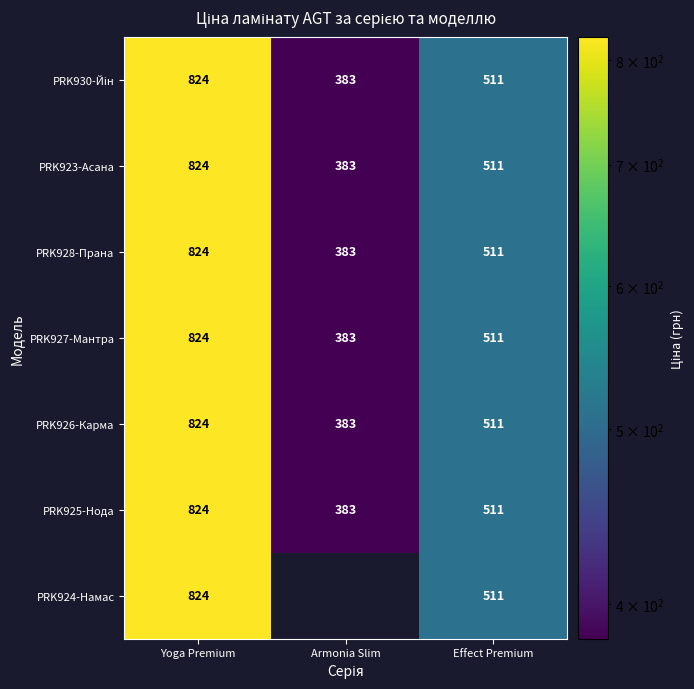

Where is PRK926-Карма nearest to the value 603?

Effect Premium